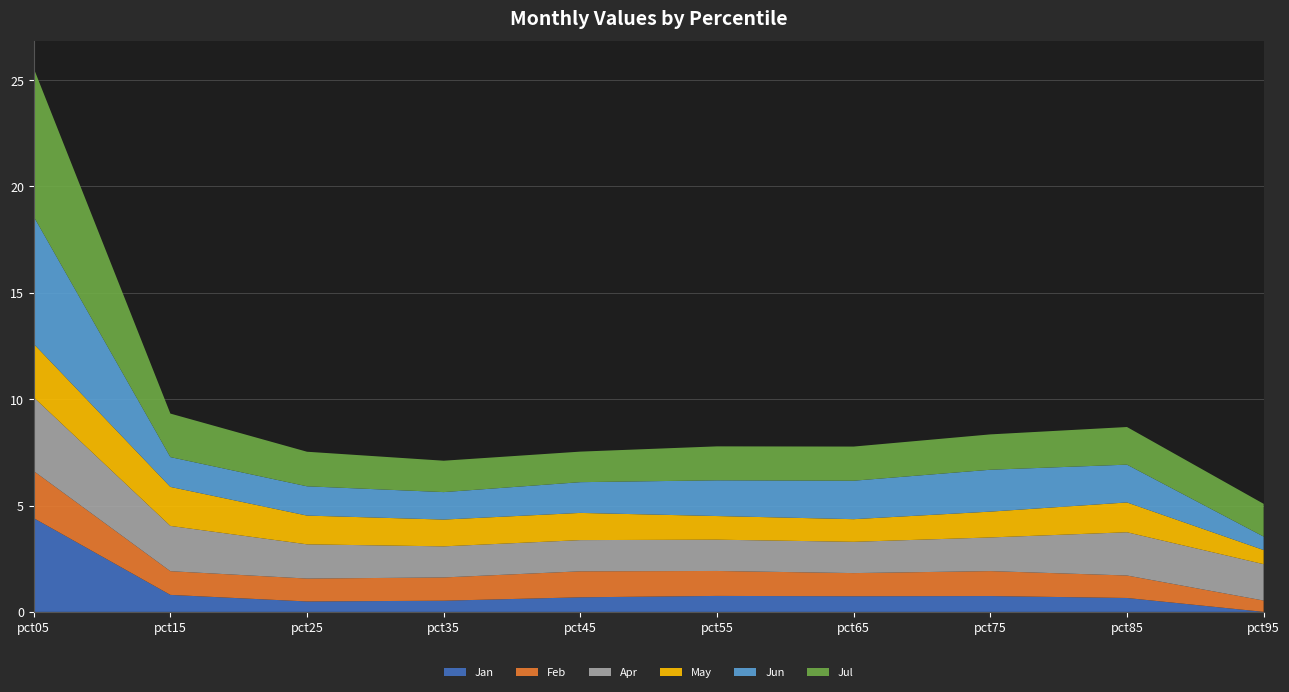

Reading right to left, extract all data points from this chart.

Jan: 0.0	0.7	0.7	0.7	0.8	0.7	0.5	0.5	0.8	4.4
Feb: 0.5	1.1	1.2	1.1	1.2	1.2	1.1	1.1	1.1	2.2
Apr: 1.7	2.0	1.6	1.5	1.5	1.5	1.5	1.6	2.1	3.5
May: 0.7	1.4	1.2	1.1	1.1	1.3	1.3	1.4	1.8	2.5
Jun: 0.6	1.8	2.0	1.8	1.7	1.4	1.3	1.4	1.4	6.0
Jul: 1.5	1.8	1.7	1.6	1.6	1.4	1.5	1.6	2.0	7.0